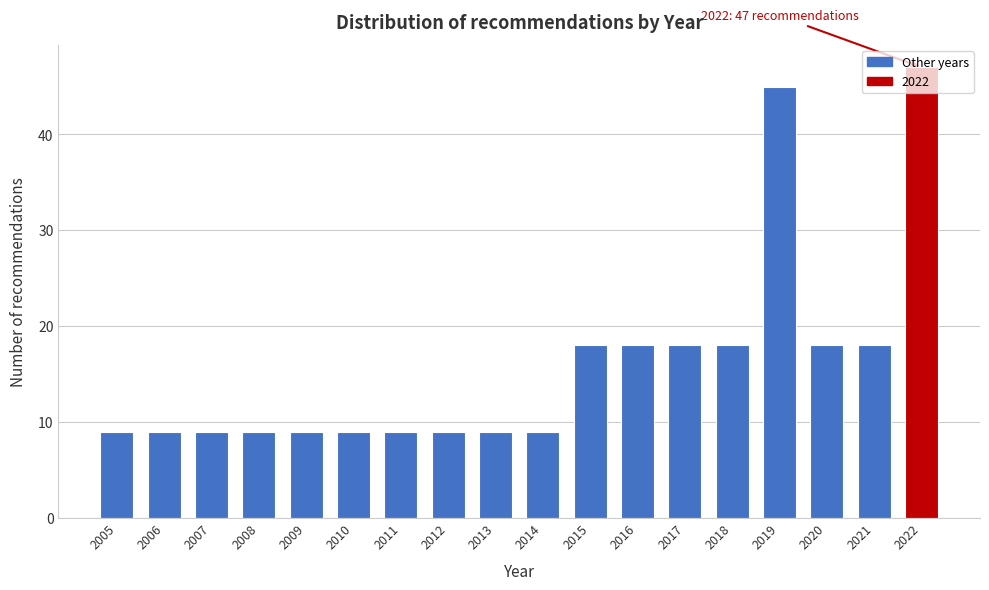

Read the value at 2017.

18